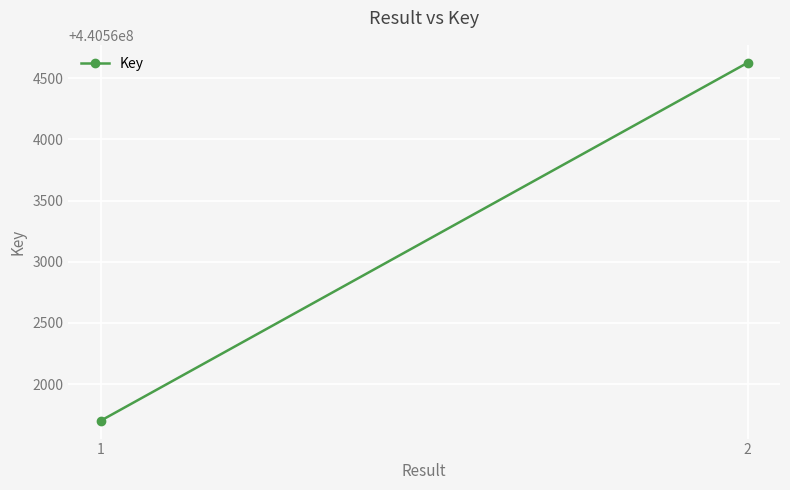

Reading right to left, extract all data points from this chart.

2=440564626	1=440561701